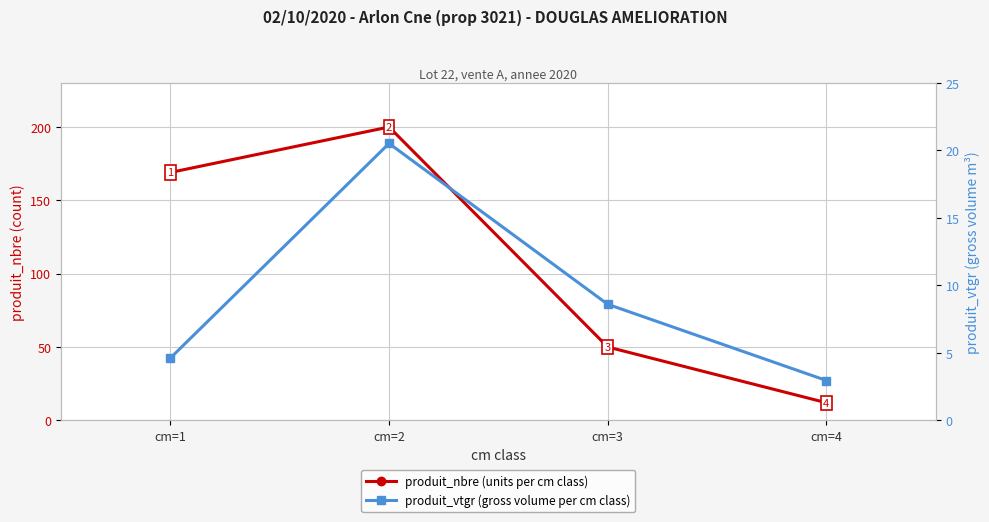

True or false: produit_nbre (units per cm class) has more than 1 interior local peaks.

False